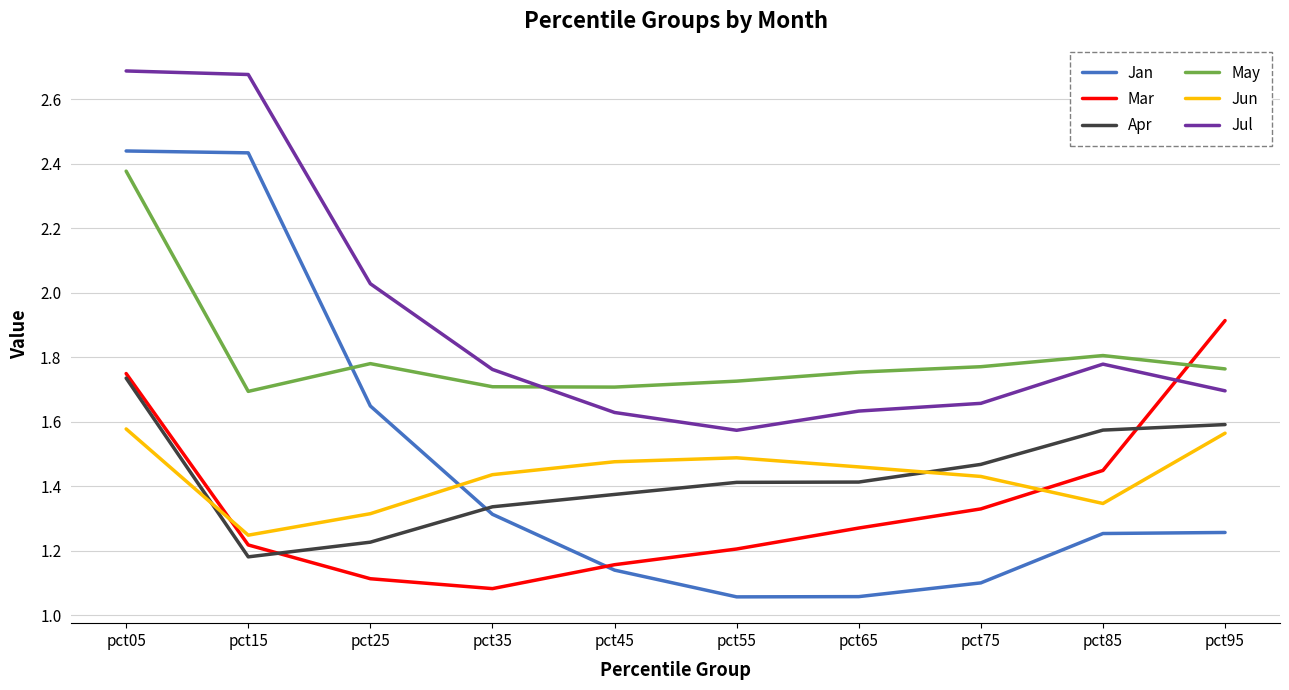

What is the difference between the highest and lowest values at pct65?

0.7